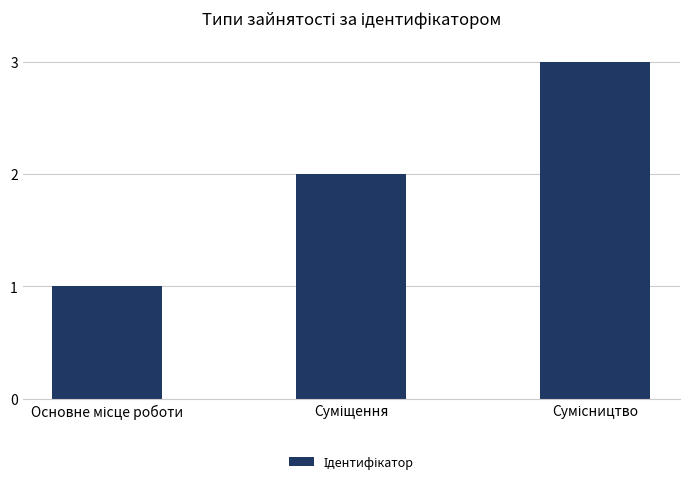

What is the greatest value displayed?

3